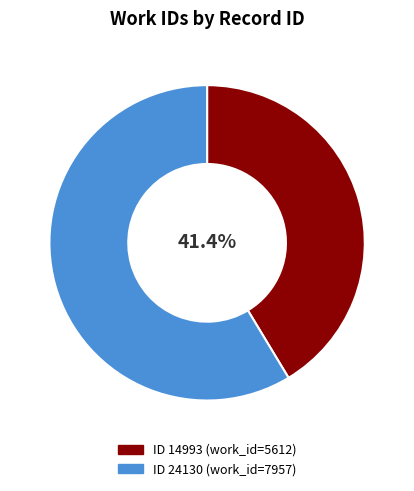

Is there any slice that represents more than half of the pie?

Yes